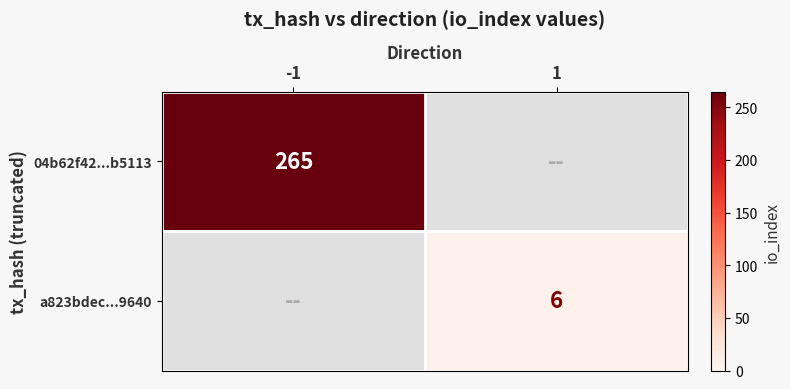

The a823bdec...9640 series shows 6 at 1. True or false?

True